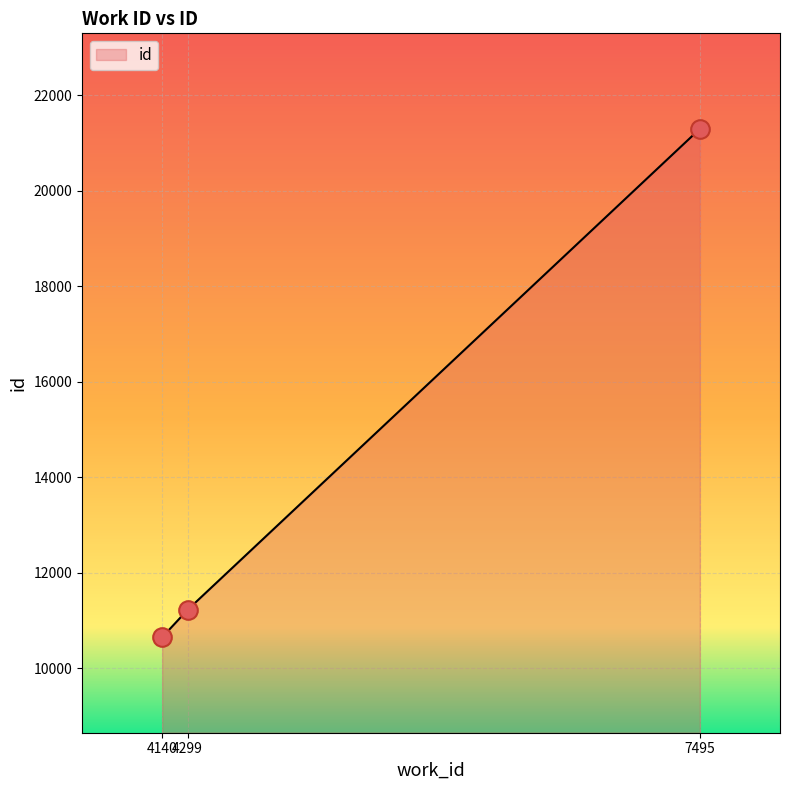

What is the change in value from 4140 to 7495?

+10647